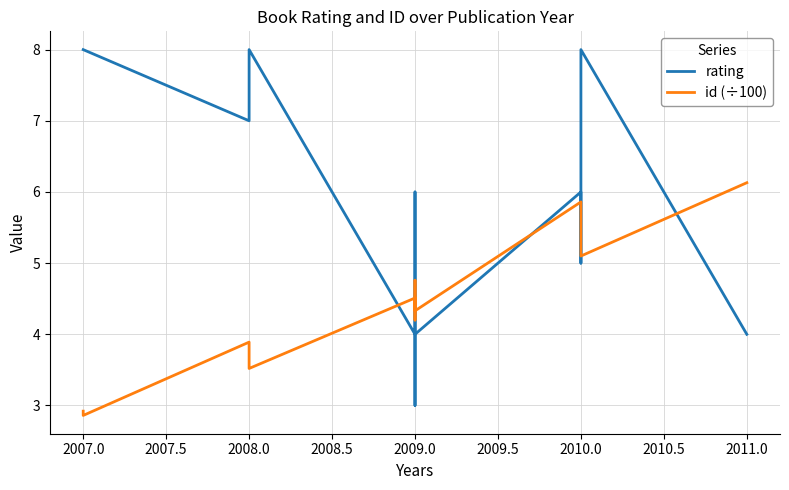

Which series has the largest total across all categories?

rating